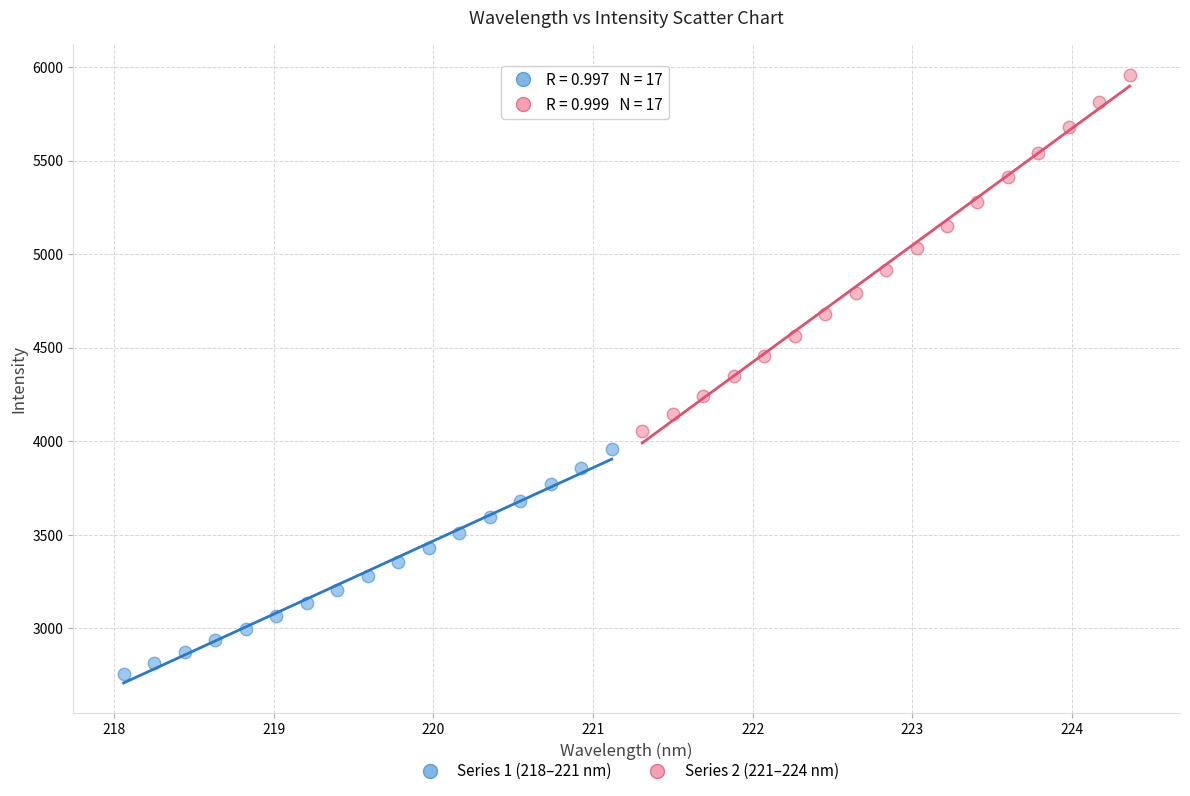

Which series has the largest Y range (max minus min)?

Series 2 (221–224 nm)